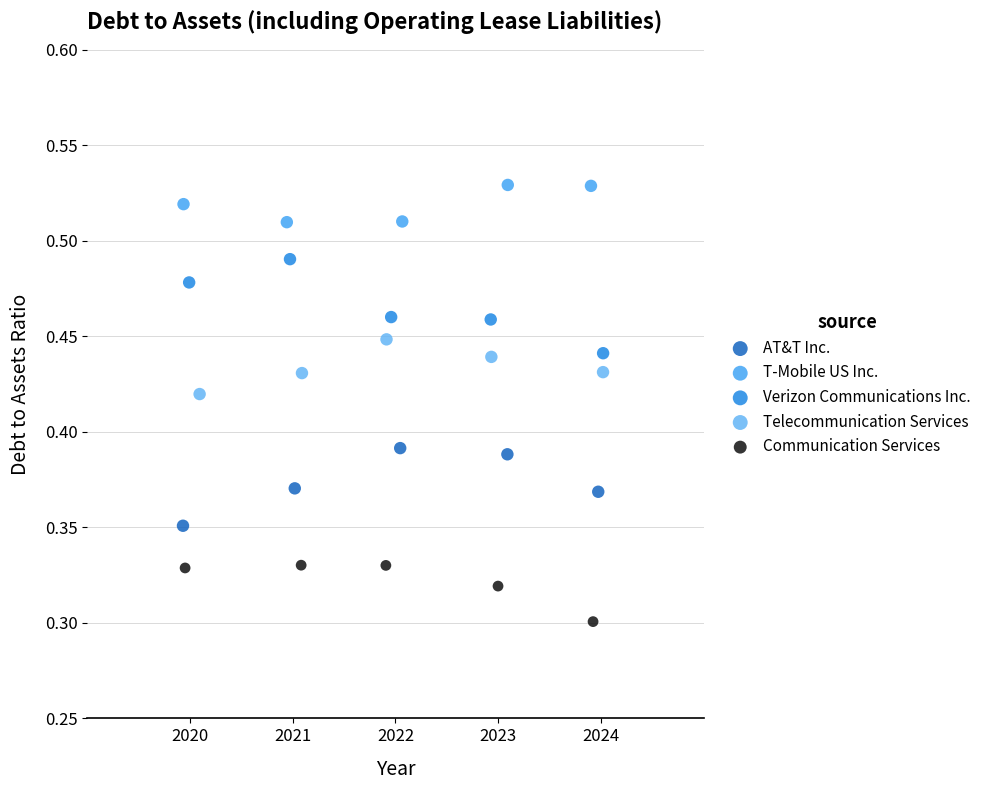

Which series contains the lowest Y value?

Communication Services